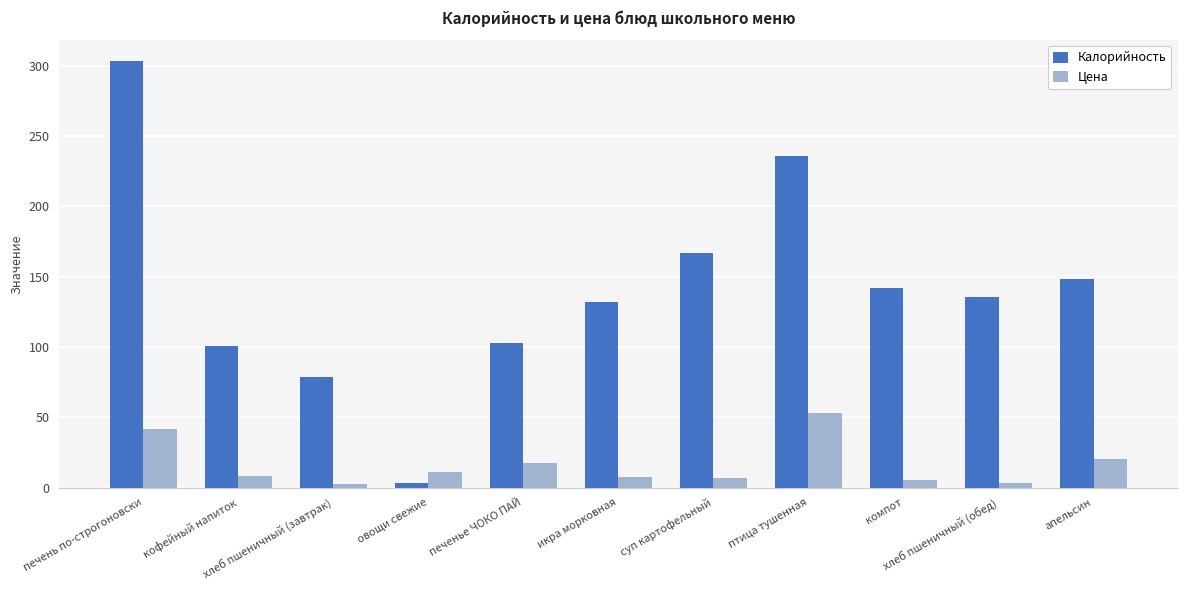

What are all the series names shown in the legend?

Калорийность, Цена